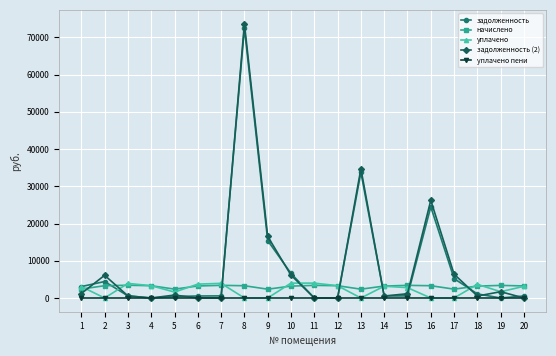

How many categories are shown in the chart?

20